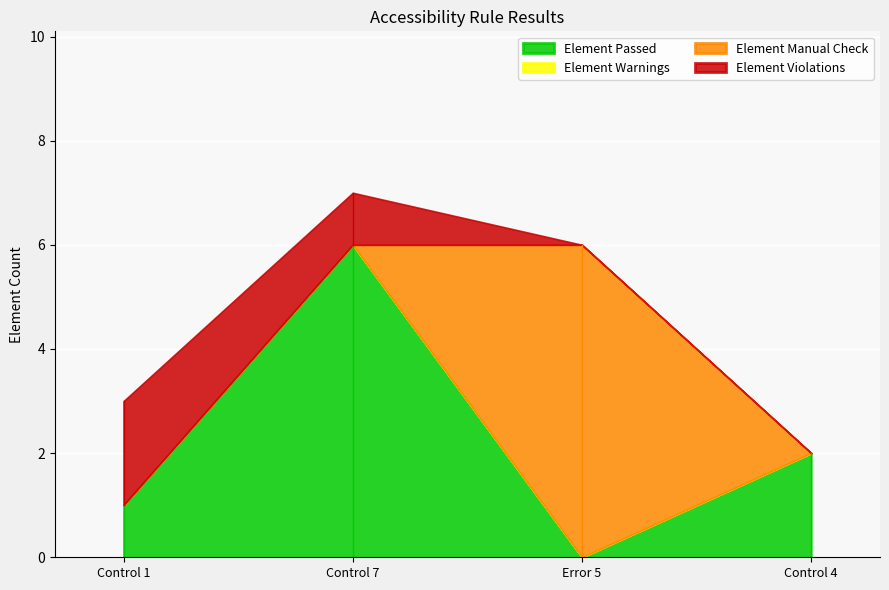

Rank the series by their average value, from lowest to highest.

Element Warnings, Element Violations, Element Manual Check, Element Passed